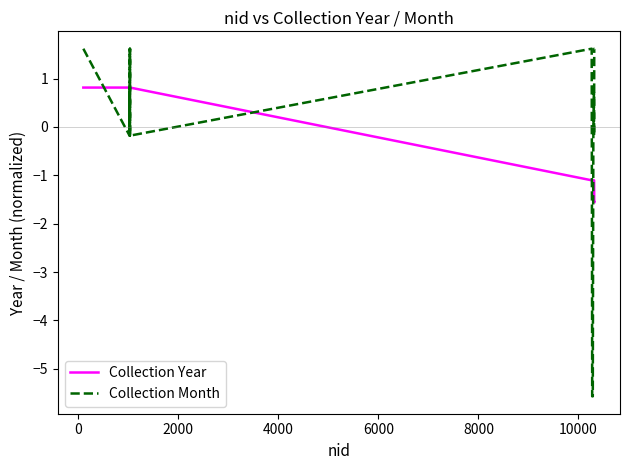

What is the difference between the maximum and minimum values in the Collection Year series?

2.4